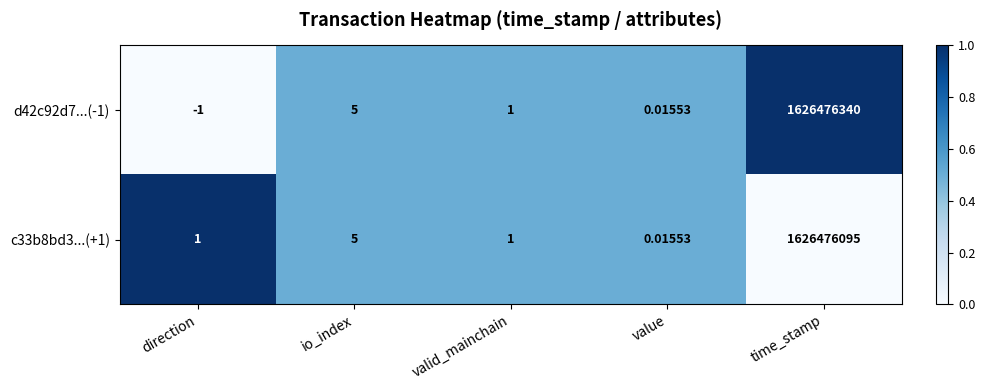

Which category has the lowest value across all series?

direction